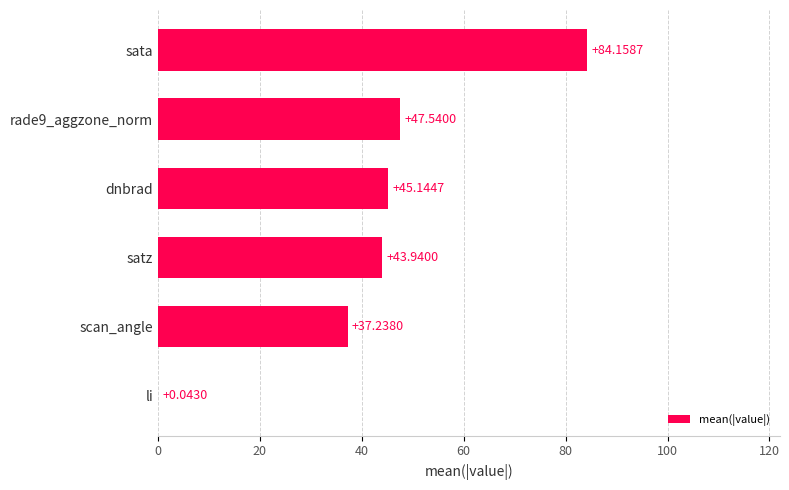

Count the number of values greater than 45.

3